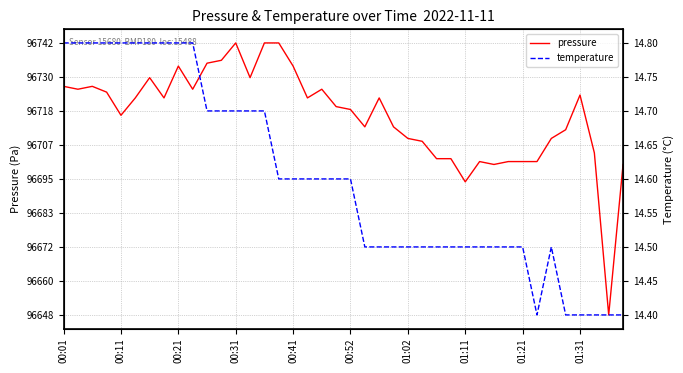

Which series has the largest range (max minus min)?

pressure